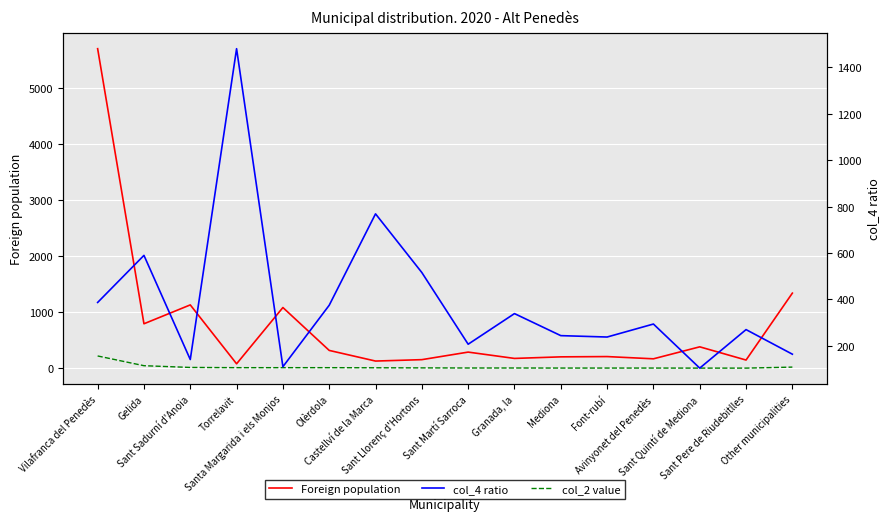

Reading left to right, what are all the values shown in this chart?

Foreign population: 5709	796	1133	81	1086	320	130	155	290	177	205	210	170	384	148	1343
col_2 value: 221	47	16	12	12	12	10	8	6	6	5	5	5	4	4	22
col_4 ratio: 387	590	141	1481	110	375	769	516	207	339	244	238	294	104	270	164